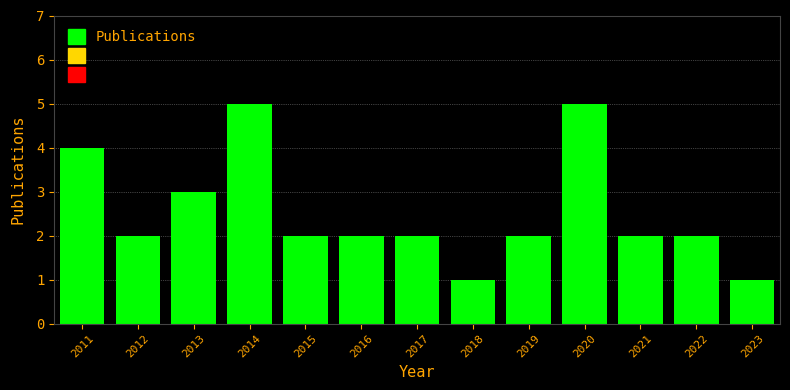

Reading left to right, what are all the values shown in this chart?

4	2	3	5	2	2	2	1	2	5	2	2	1